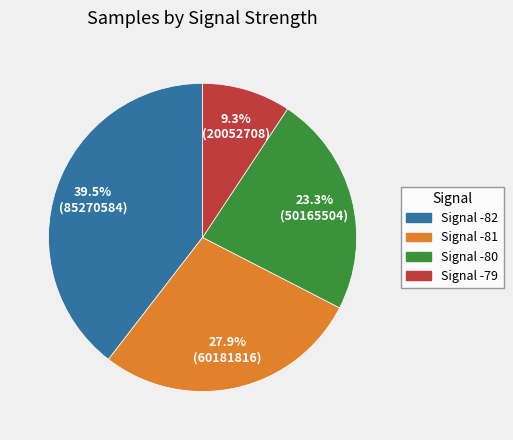

To the nearest percent, what is the average slice percentage?

25%